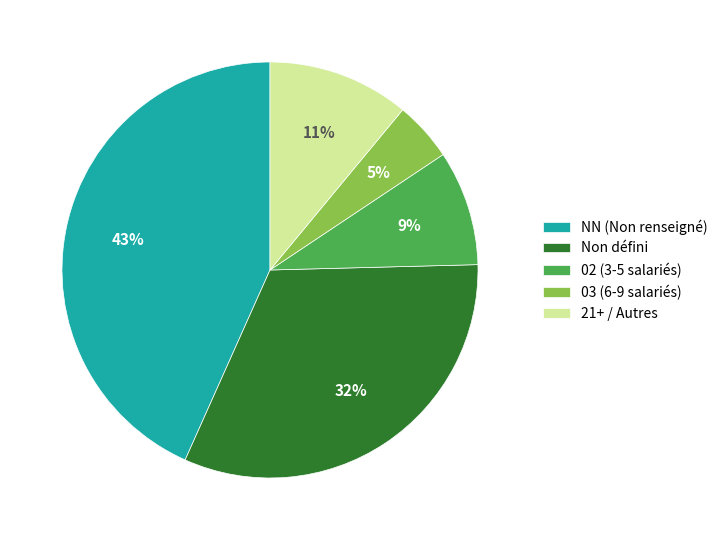

Which slice is the smallest?

03 (6-9 salariés)